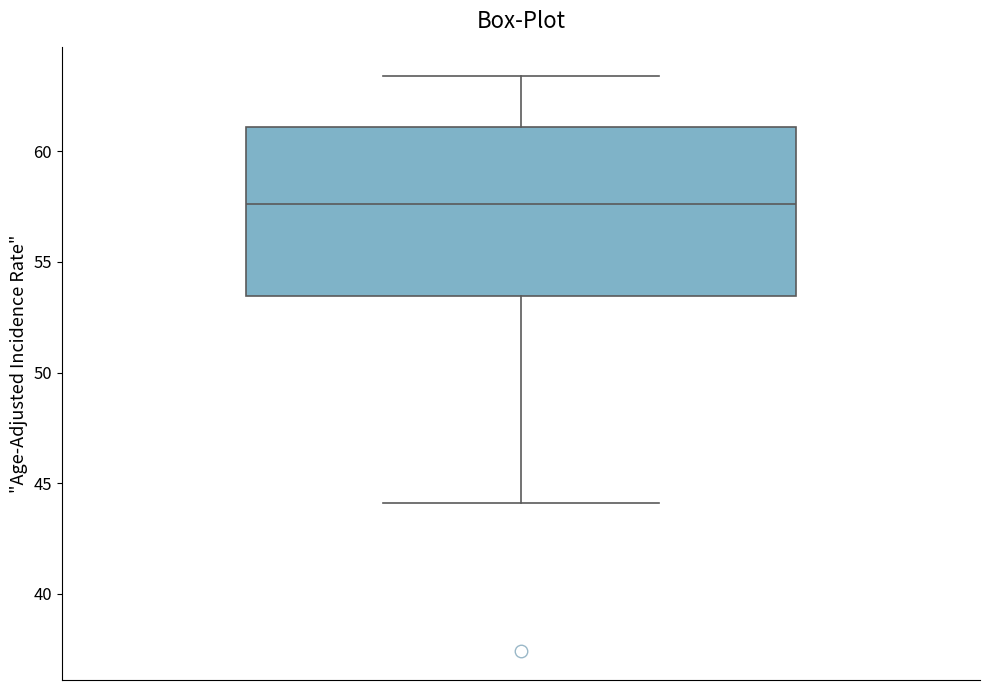

Where is the lower edge of the box on the y-axis? The values are not printed on the chart, so give them approximately, as read against the axis.

53.5